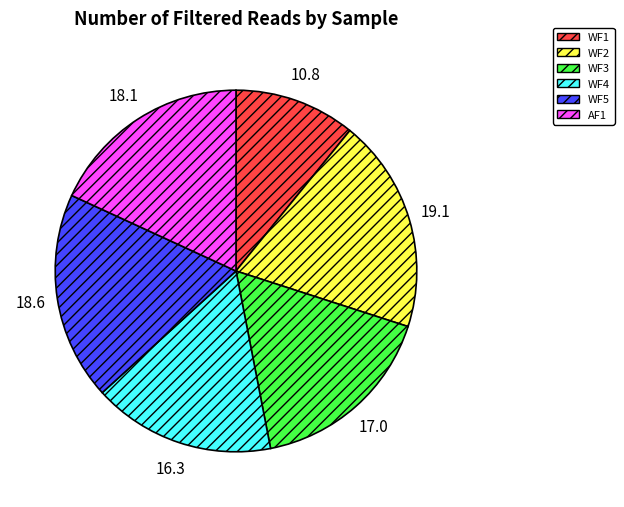

Do WF1 and AF1 together represent more than half of the pie?

No